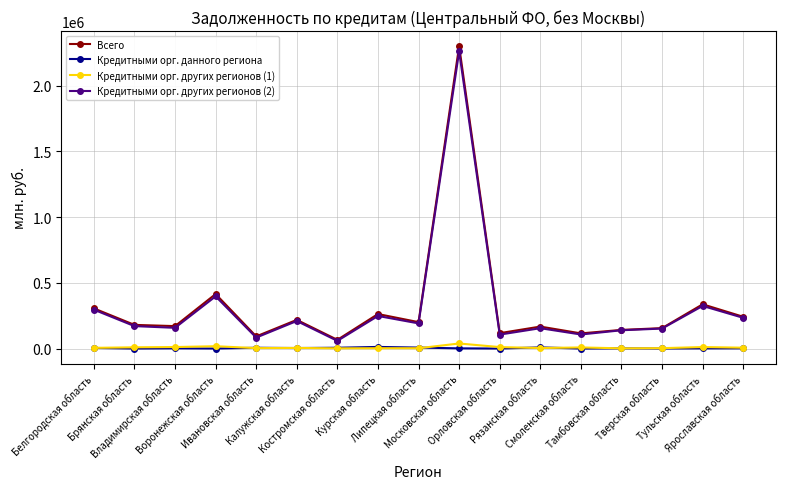

What is the maximum value shown in the chart?

2299310